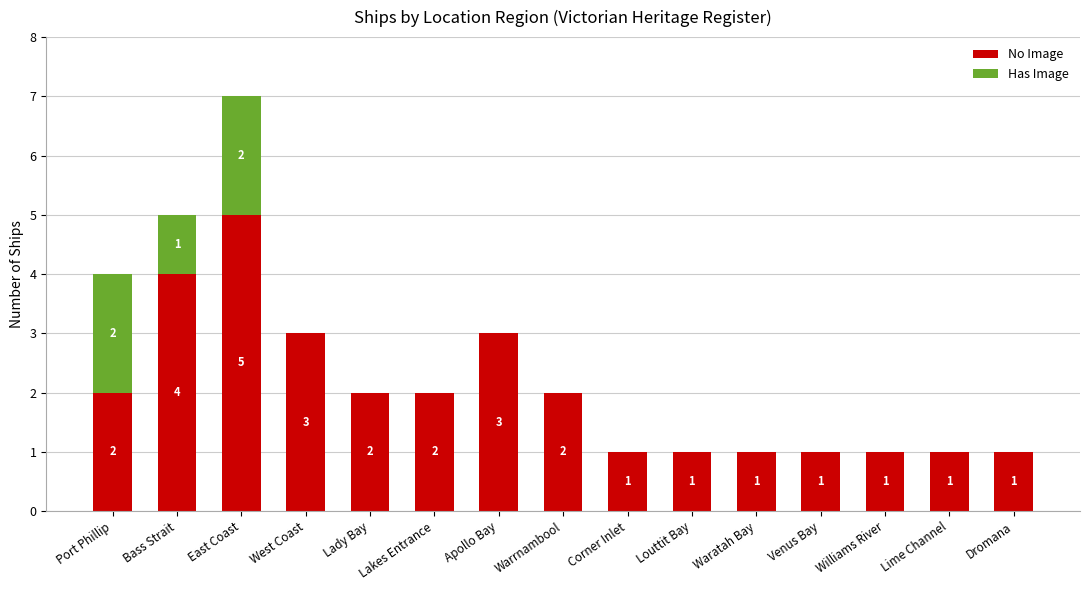

Count the No Image values in the range 1 to 3.

13